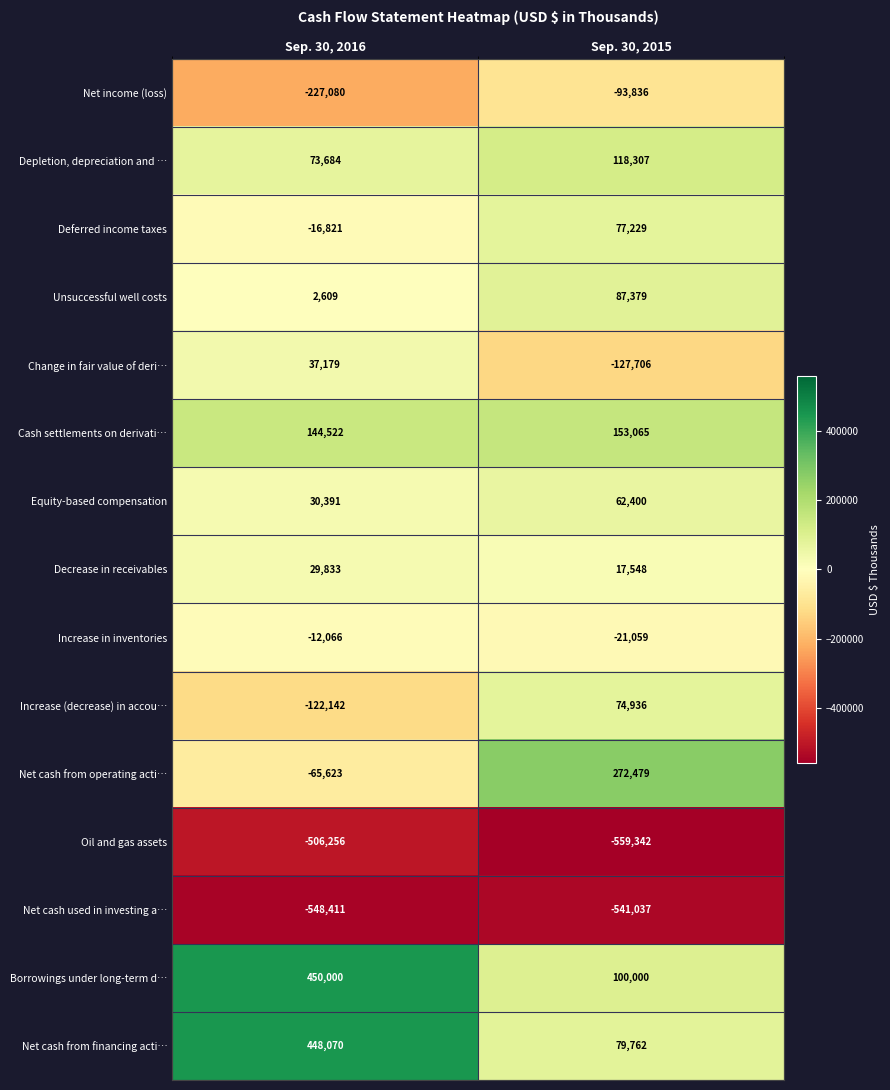

What is the smallest value displayed?

-559342